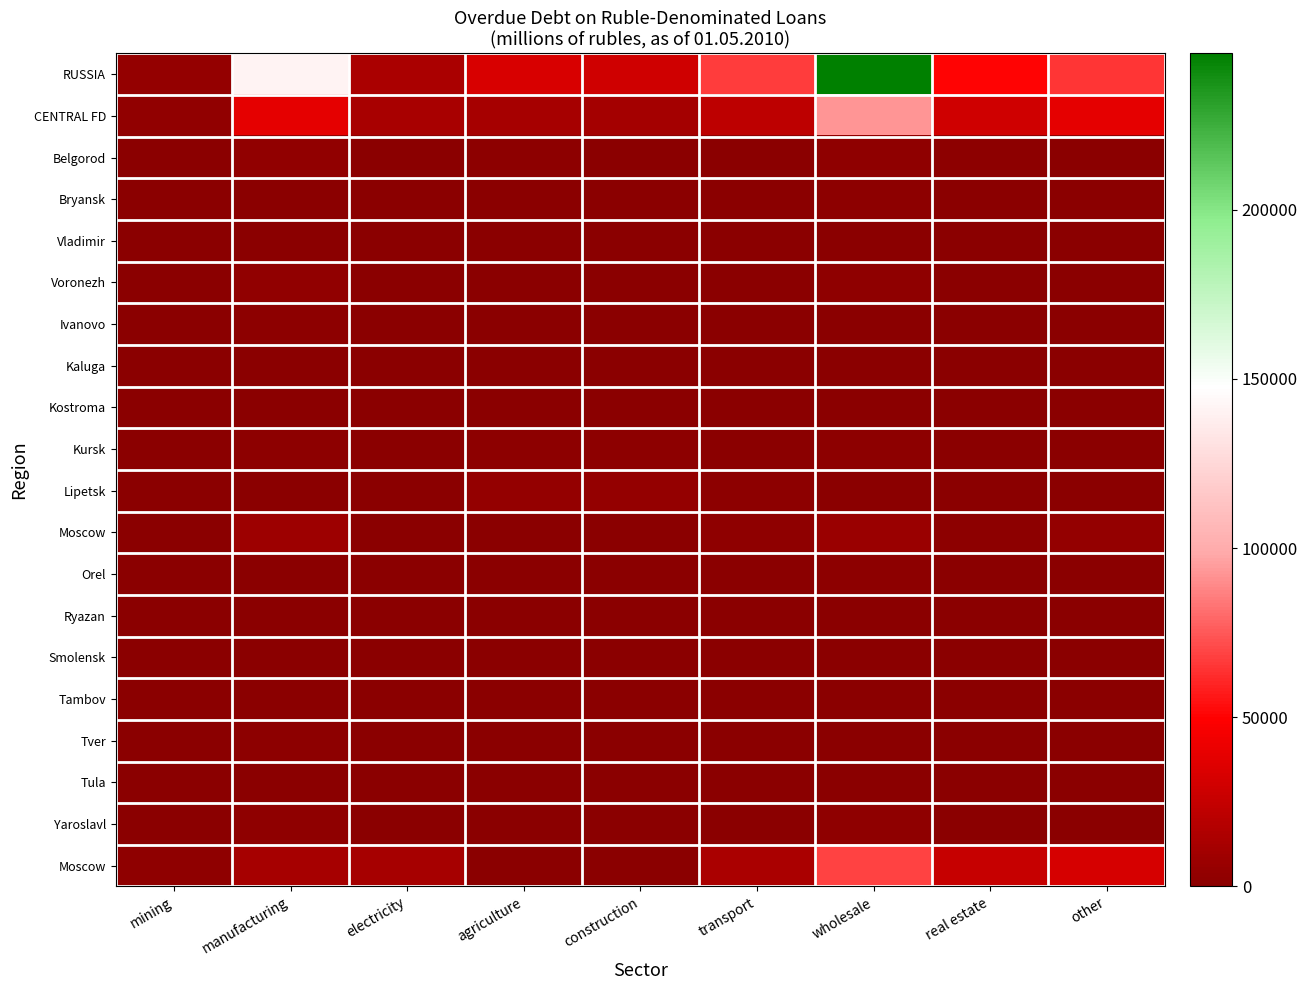

What is the difference between the highest and lowest values at mining?

4452